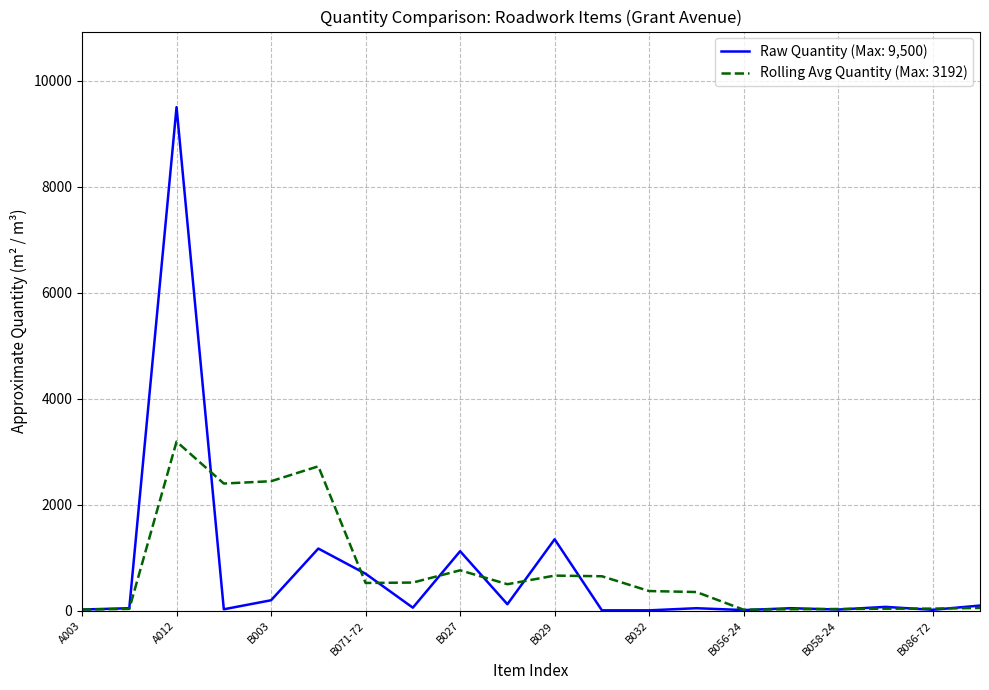

Which series has the largest range (max minus min)?

Raw Quantity (Max: 9,500)